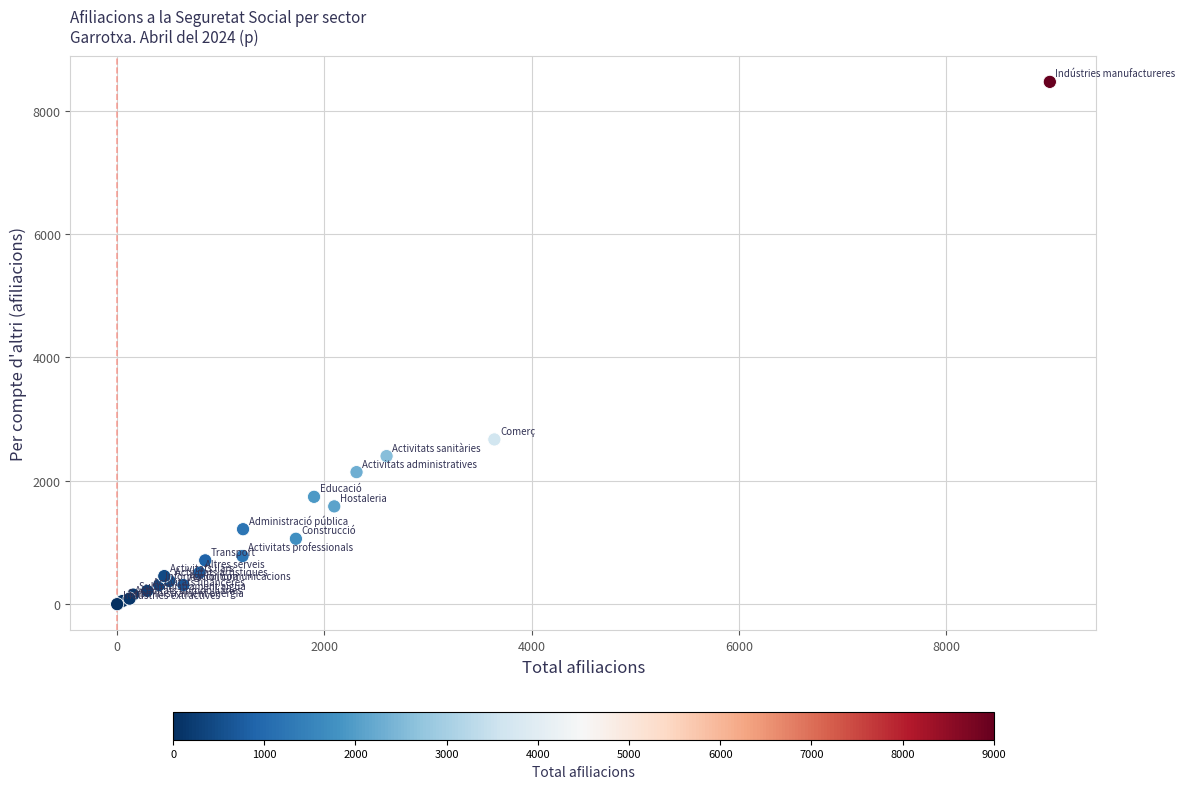

What Y value in the scatter plot is closest to 4232?

2670